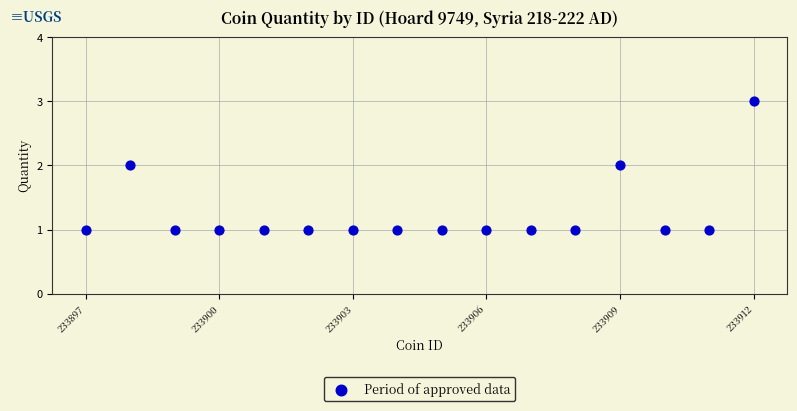

What is the range of X values (max minus min)?

15